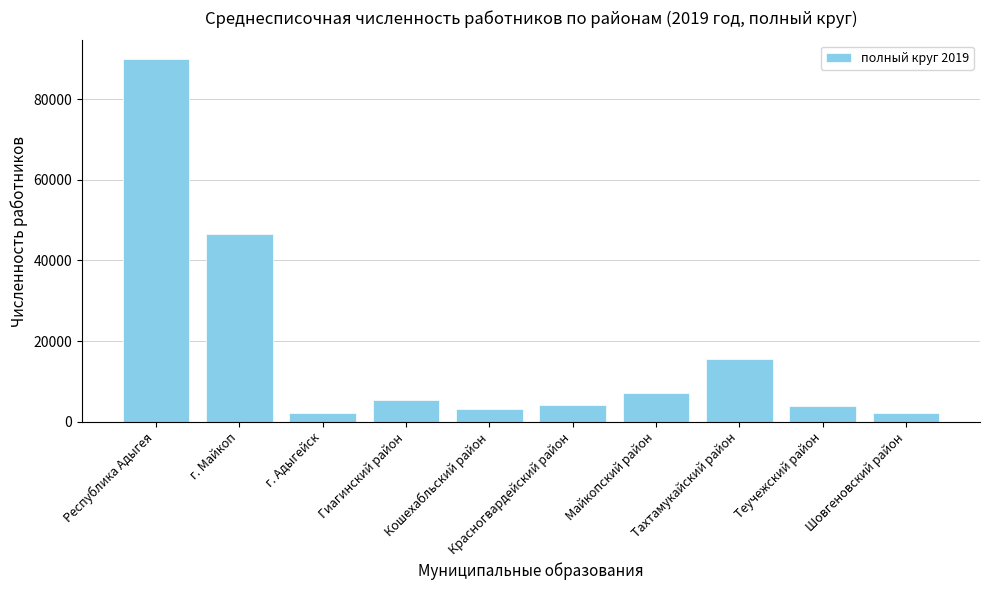

What is the average value?

18015.8